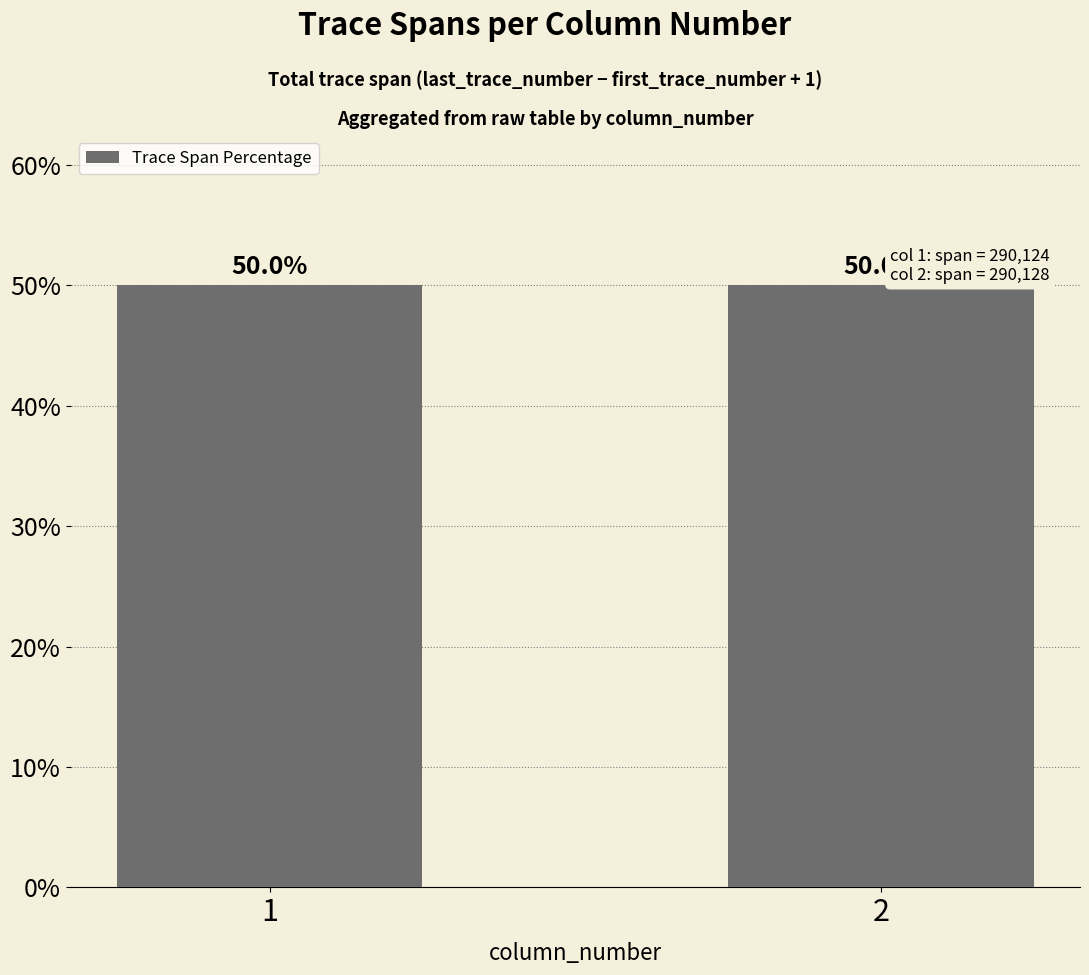

Approximately how many times larger is the value at 2 compared to 1?

1.0